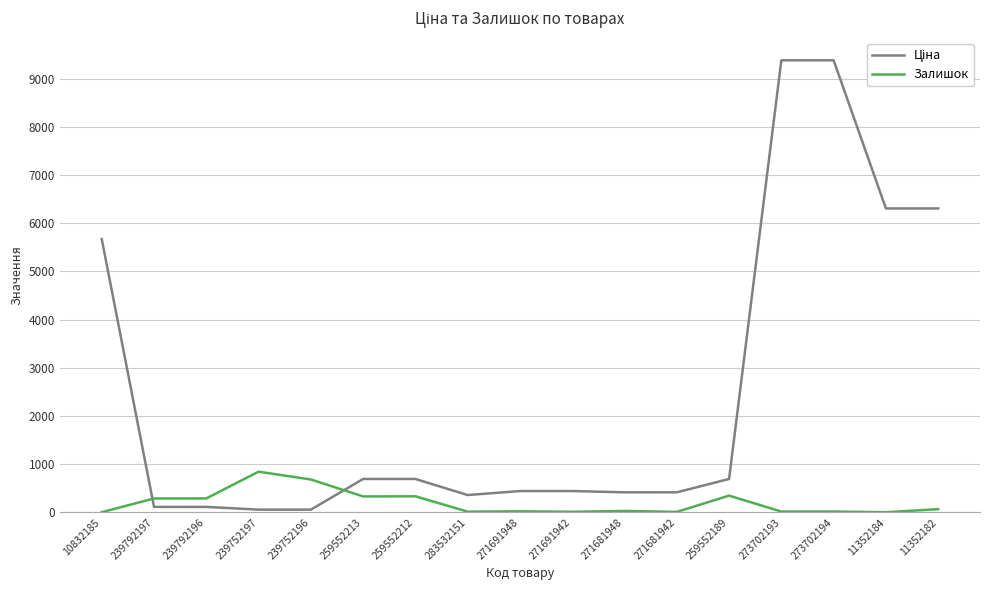

What is the maximum value shown in the chart?

9384.0